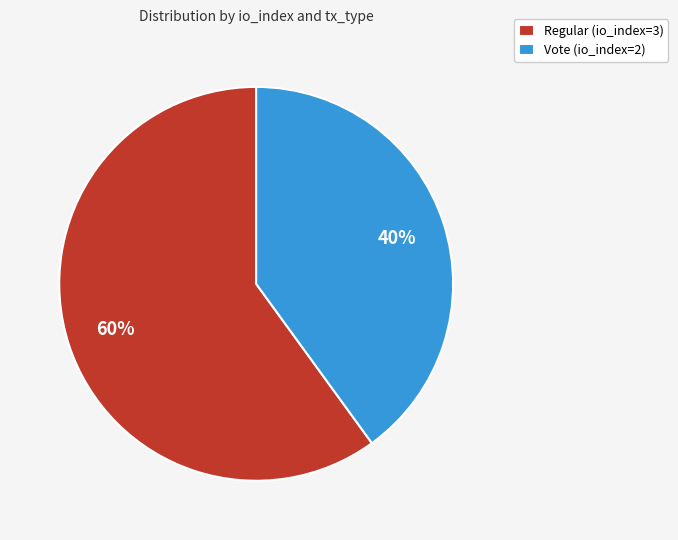

To the nearest percent, what is the difference between the Vote (io_index=2) and Regular (io_index=3) slice percentages?

20%